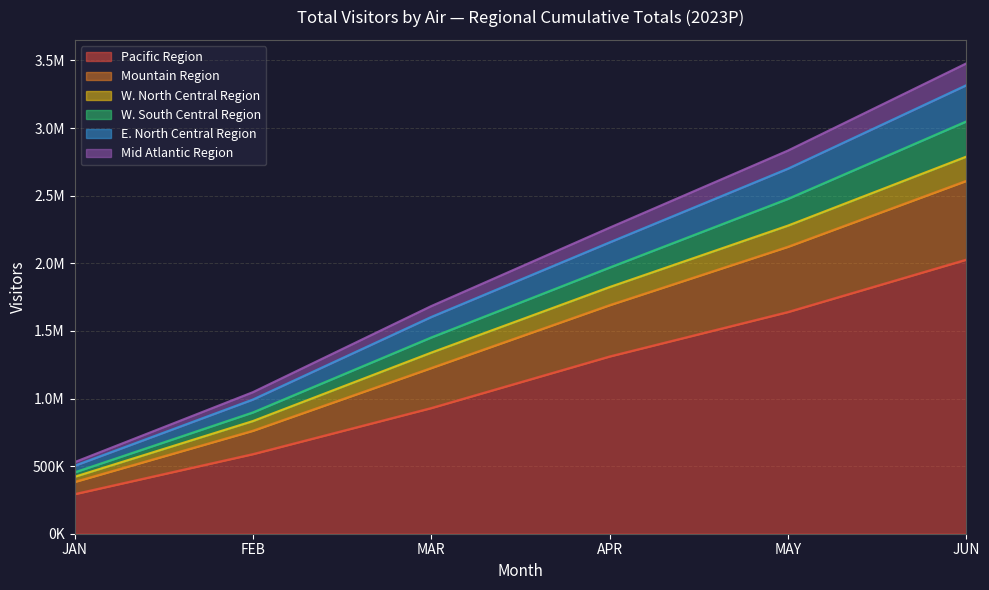

Rank the categories by W. North Central Region value from highest to lowest.

JUN, MAY, APR, MAR, FEB, JAN